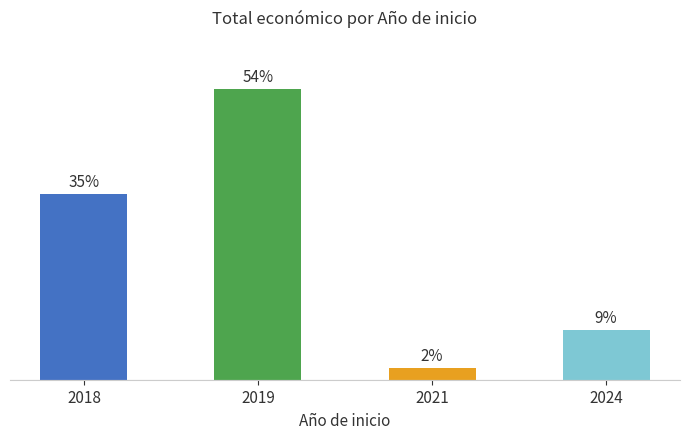

Is it true that the value at 2018 is 57.3?

False